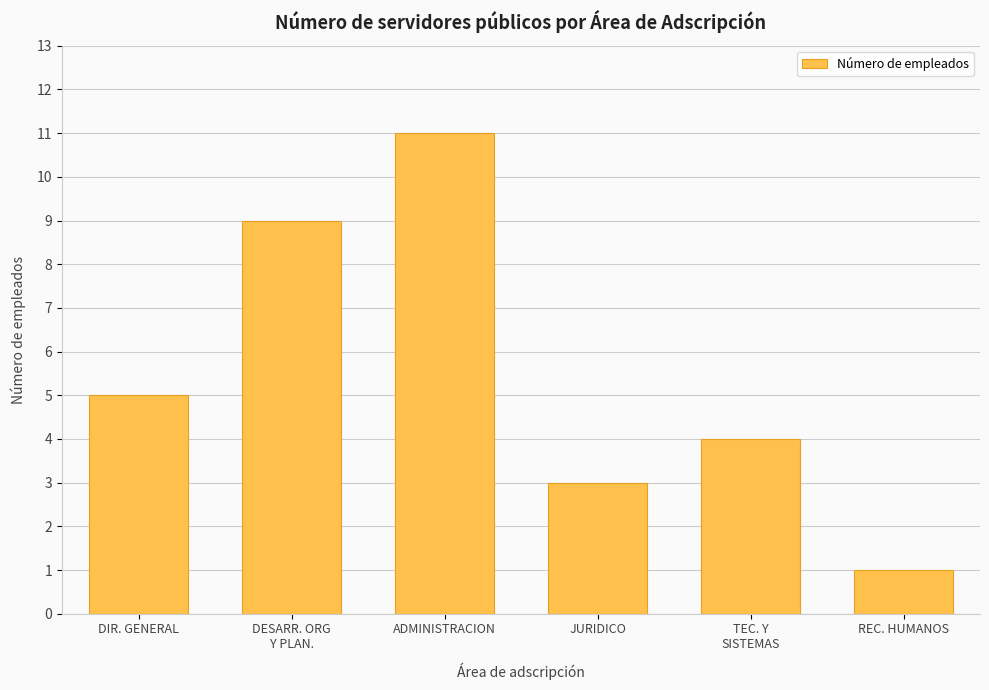

What is the sum of all values?

33